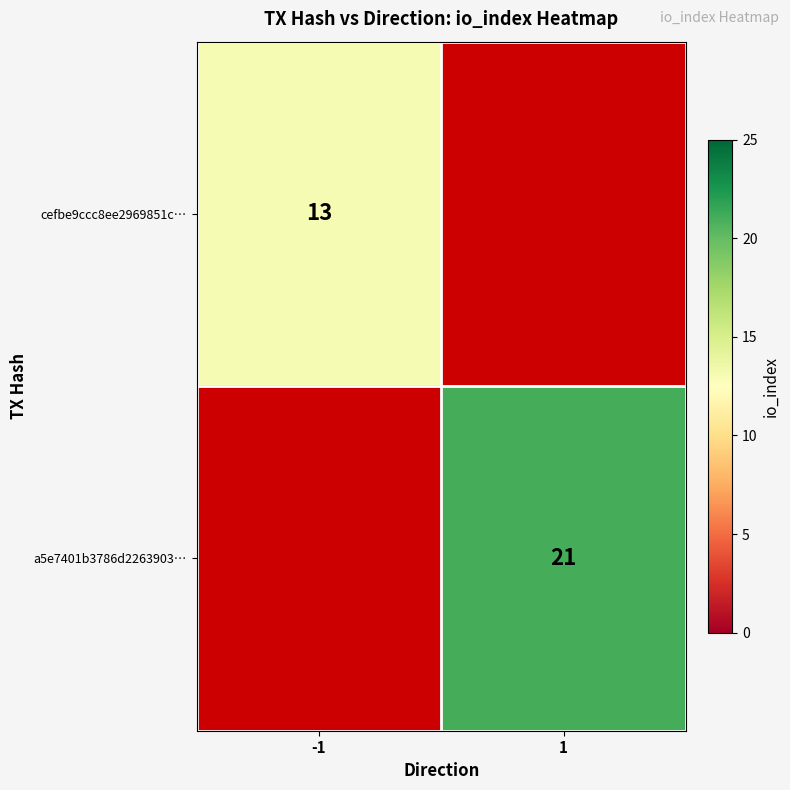

How many data points does each series have?

2